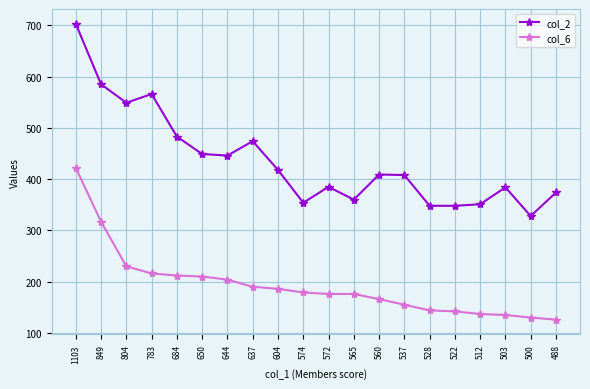

The col_2 series shows 374 at 488. True or false?

True